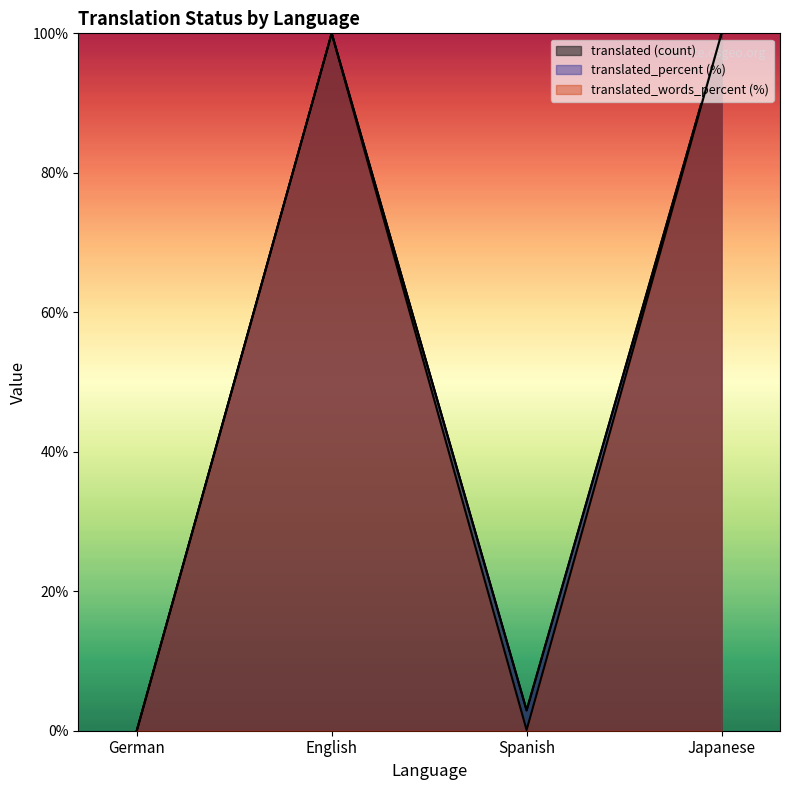

True or false: translated has more than 2 interior local peaks.

False